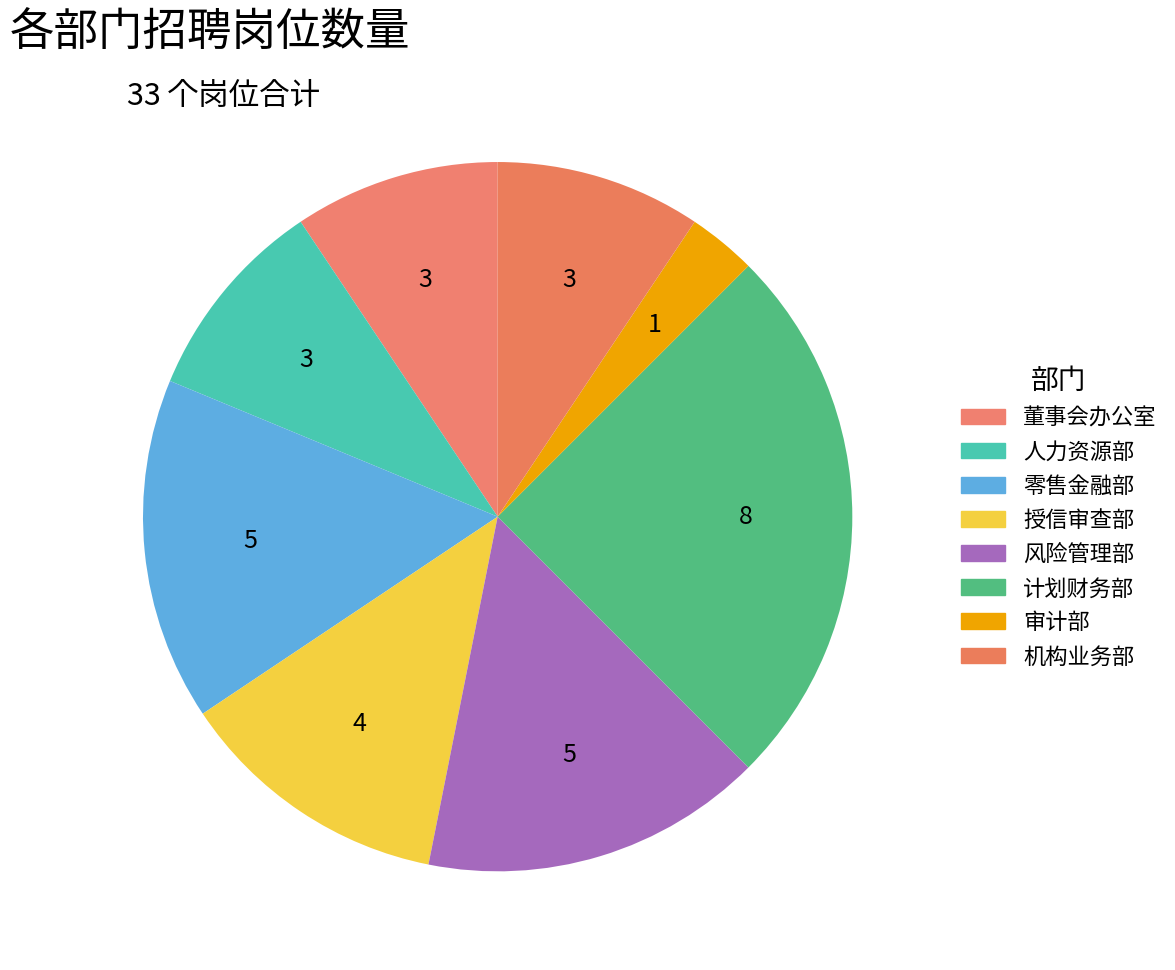

Does 风险管理部 represent more than half of the total?

No